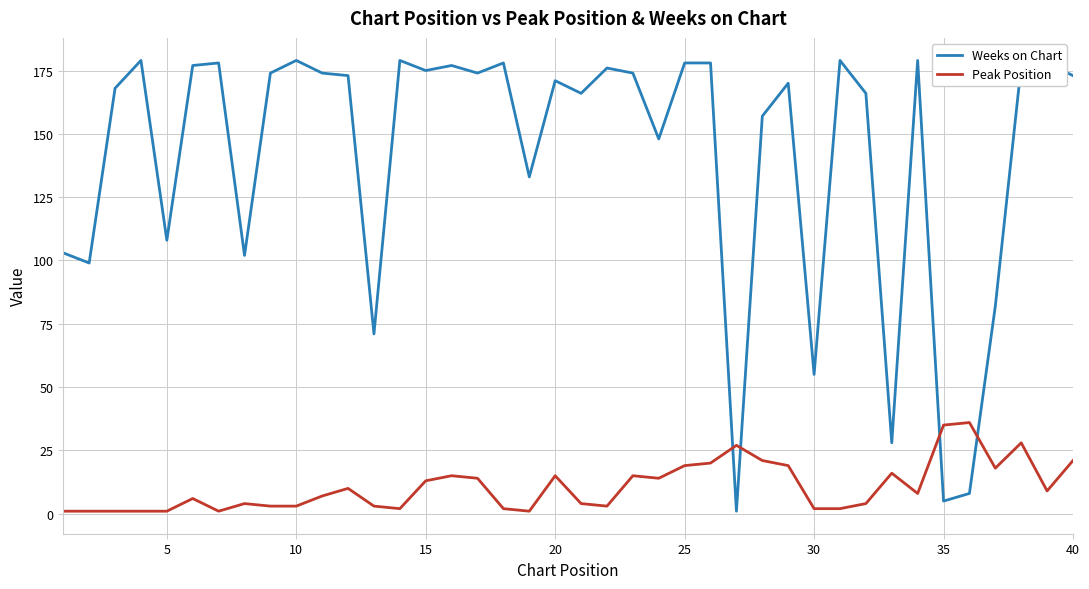

What is the difference between the maximum and minimum values in the Peak Position series?

35